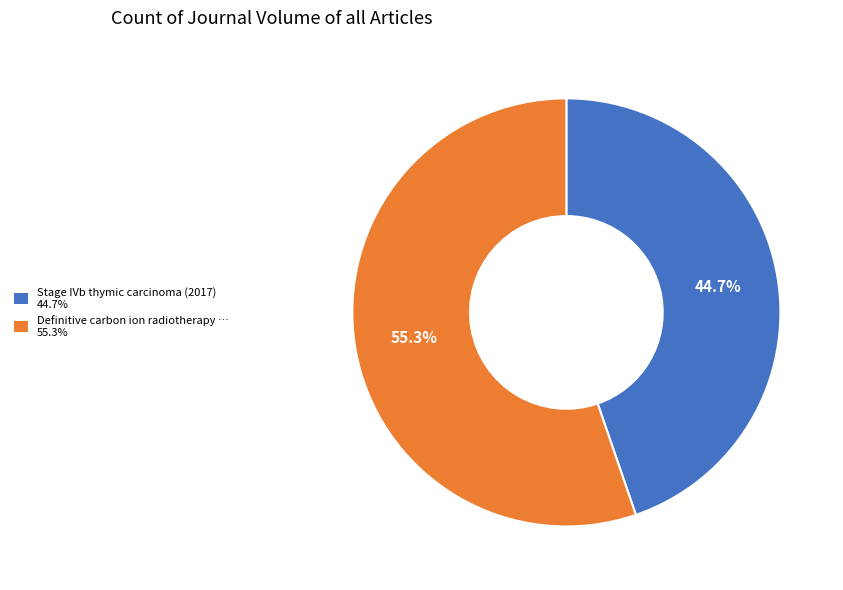

Is there a majority slice in this chart?

Yes